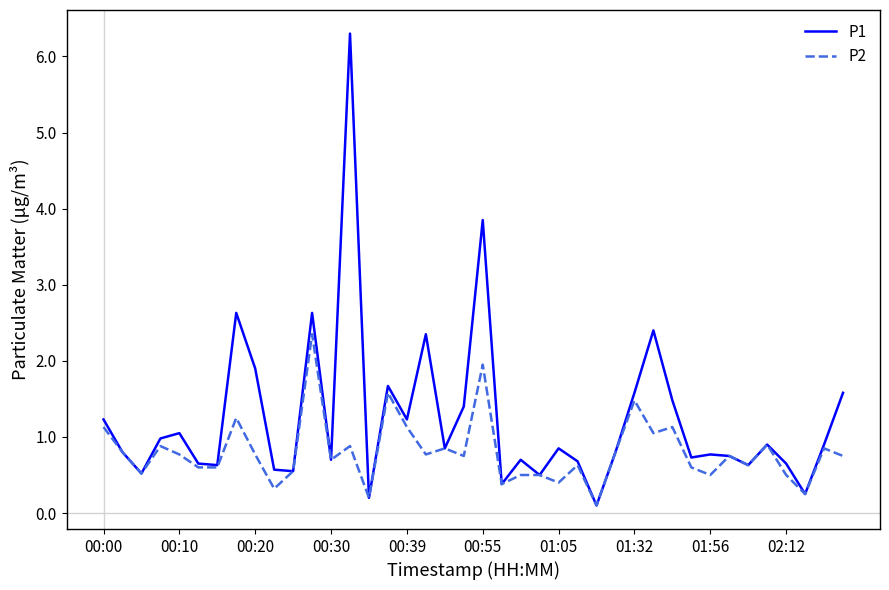

Which series has the widest spread of values?

P1